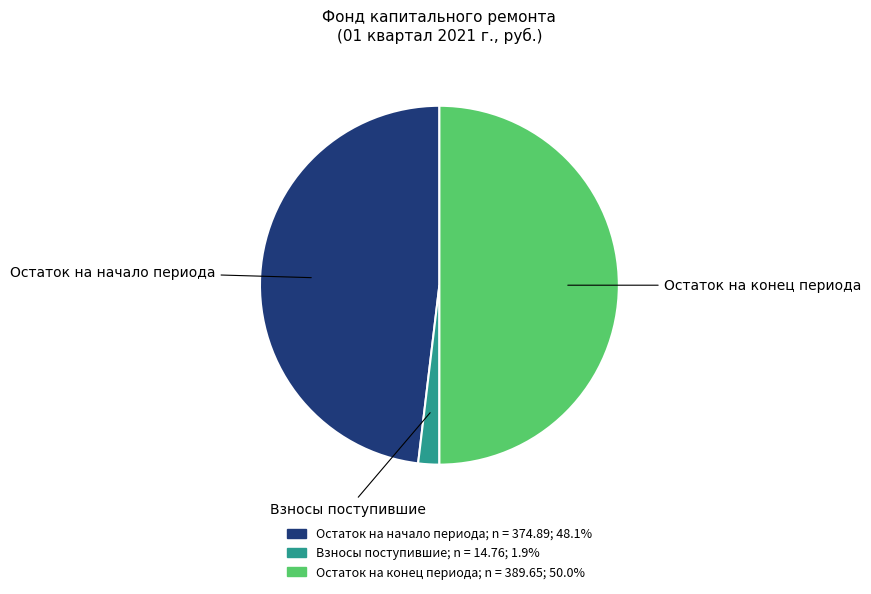

Is the sum of Остаток на конец периода and Взносы поступившие greater than half?

Yes